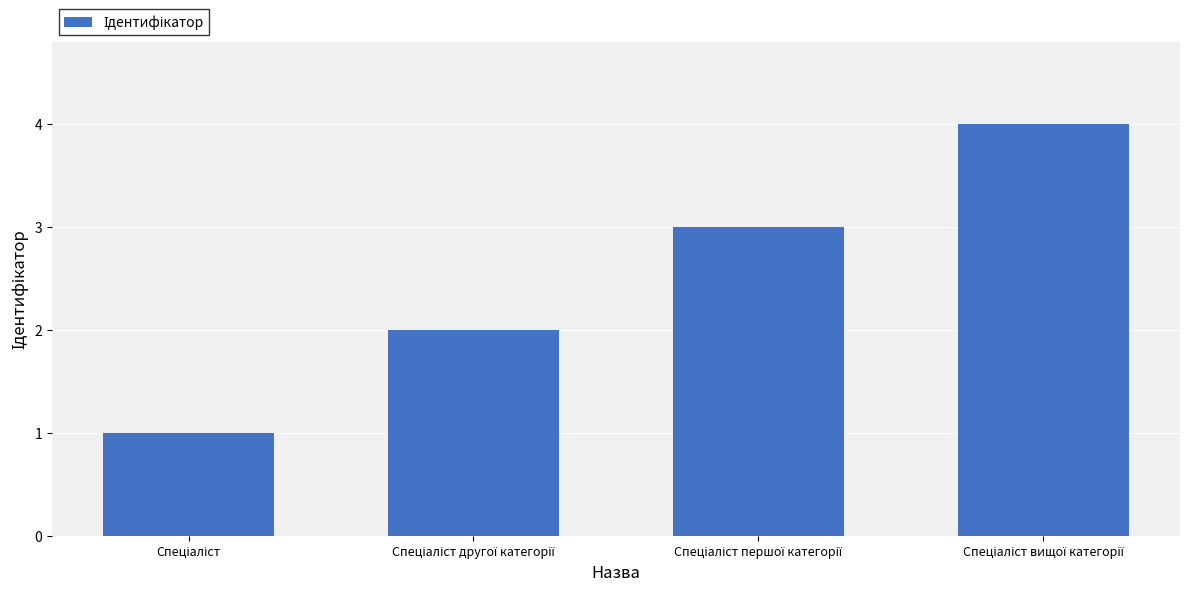

What is the difference between the maximum and minimum values?

3